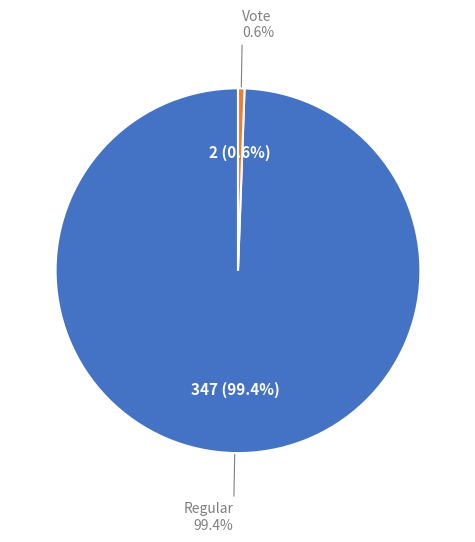

Is the sum of Vote and Regular greater than half?

Yes